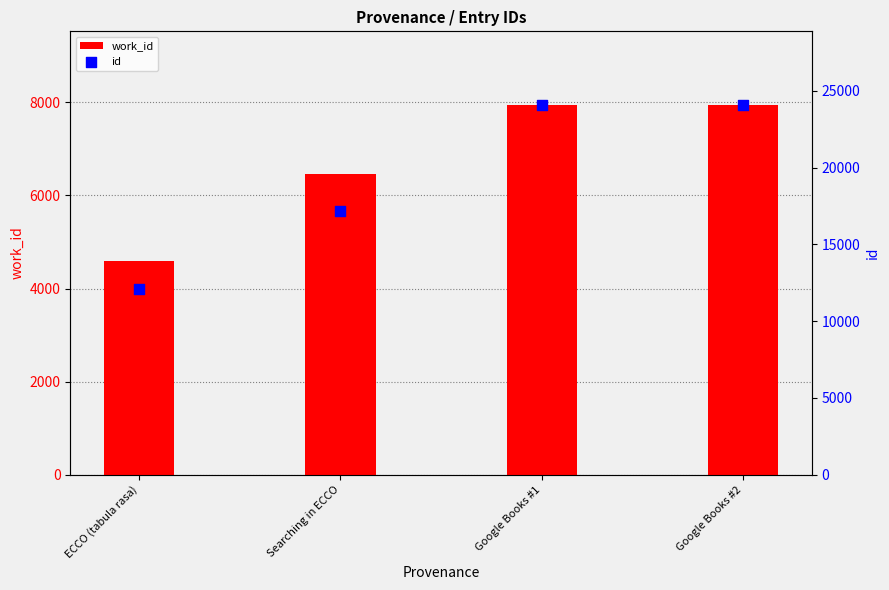

Which series has the largest total across all categories?

id